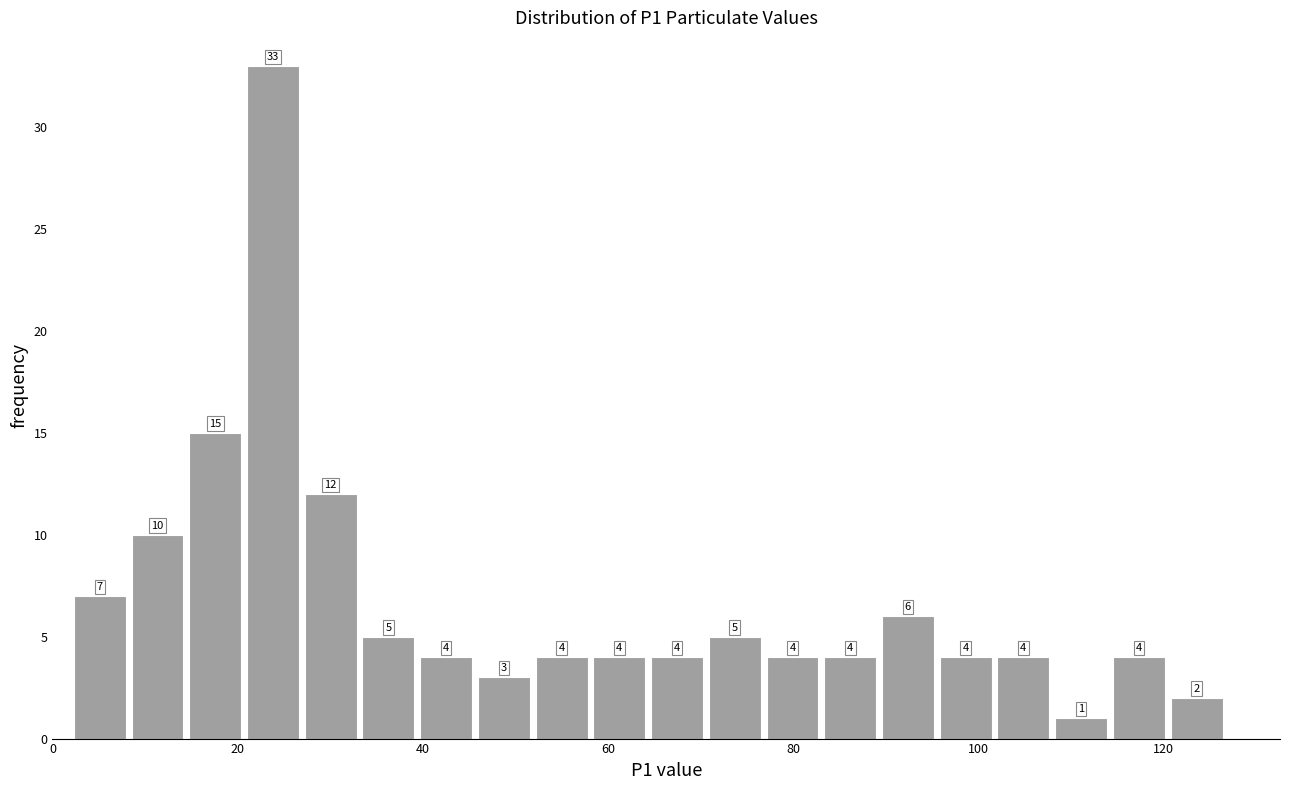

Read against the x-axis, roughly where is the centre of the tallest bar?

24